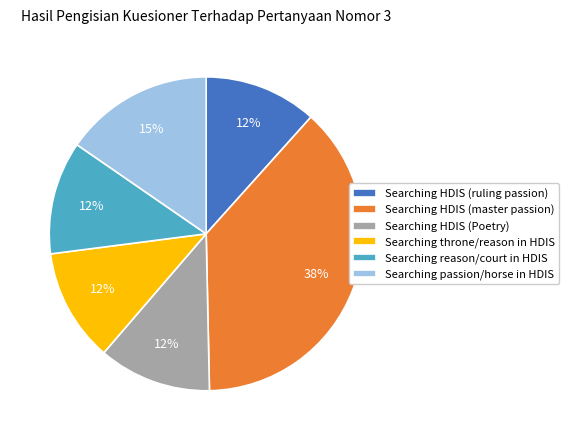

To the nearest percent, what is the average slice percentage?

17%